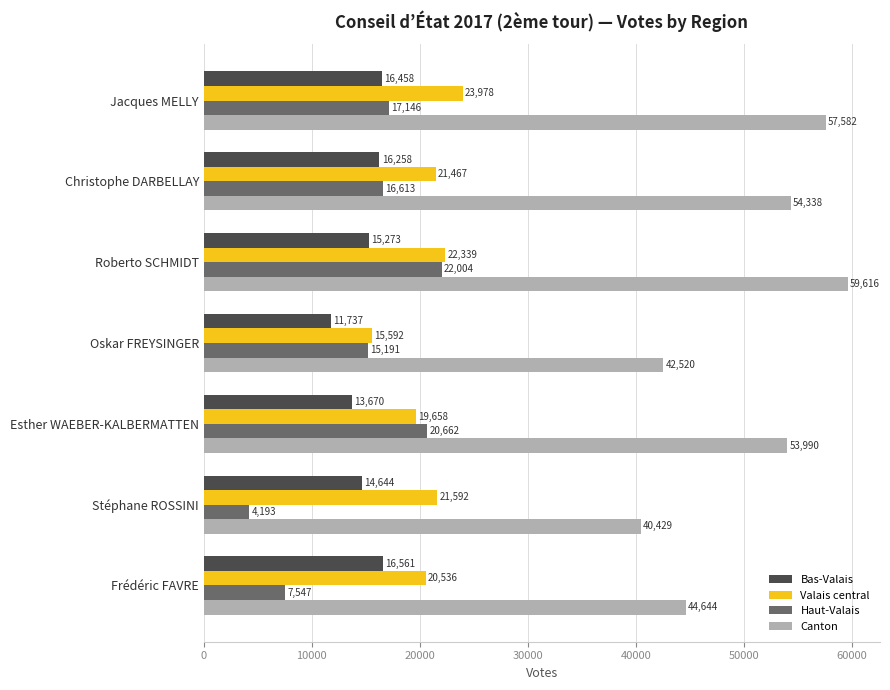

At which label does Canton reach its minimum?

Stéphane ROSSINI